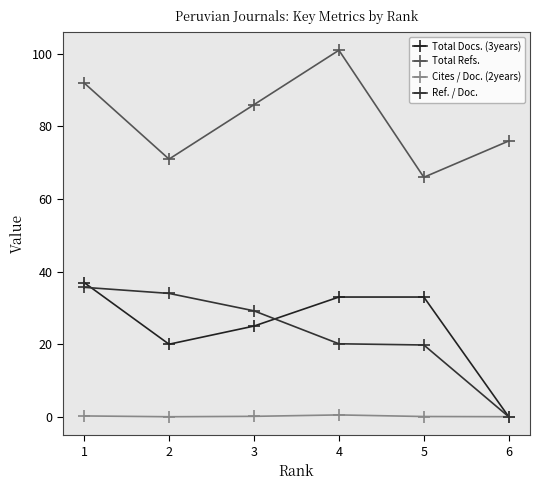

At how many categories does at least one series exceed 76?

3